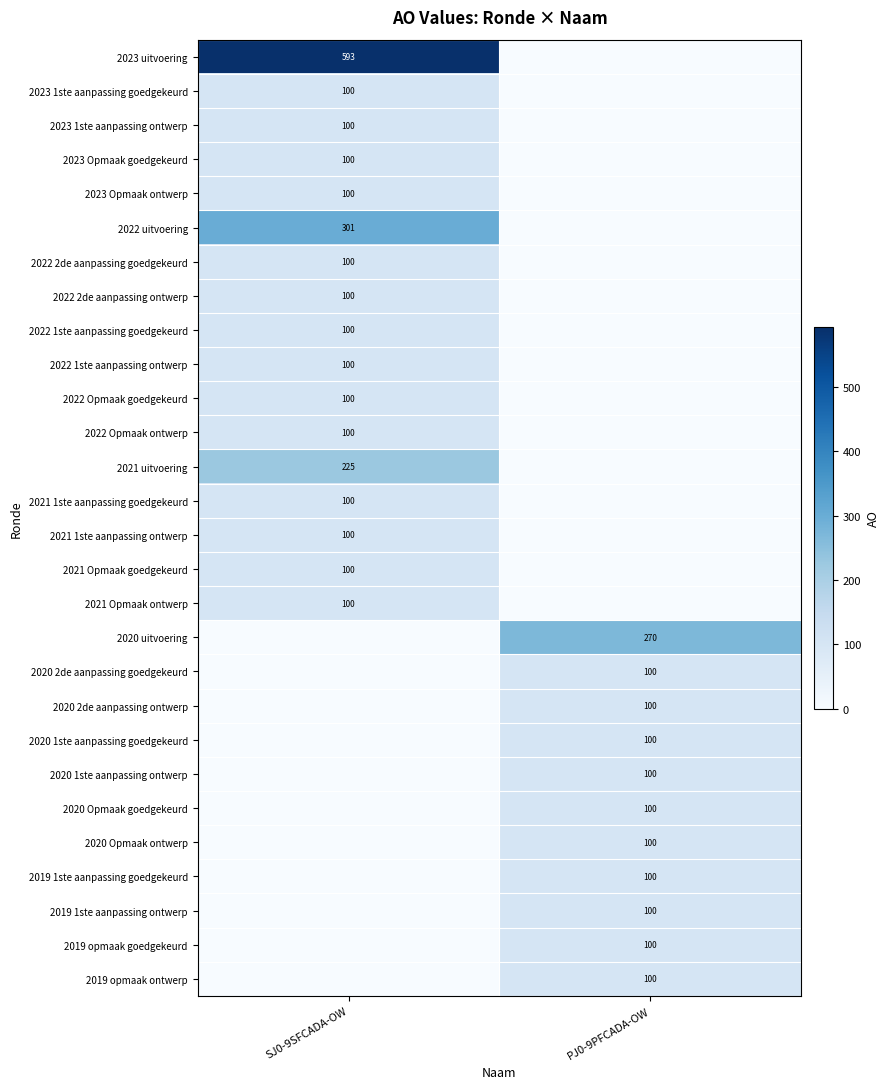

Is it true that 2020 uitvoering equals 457 at PJ0-9PFCADA-OW?

False